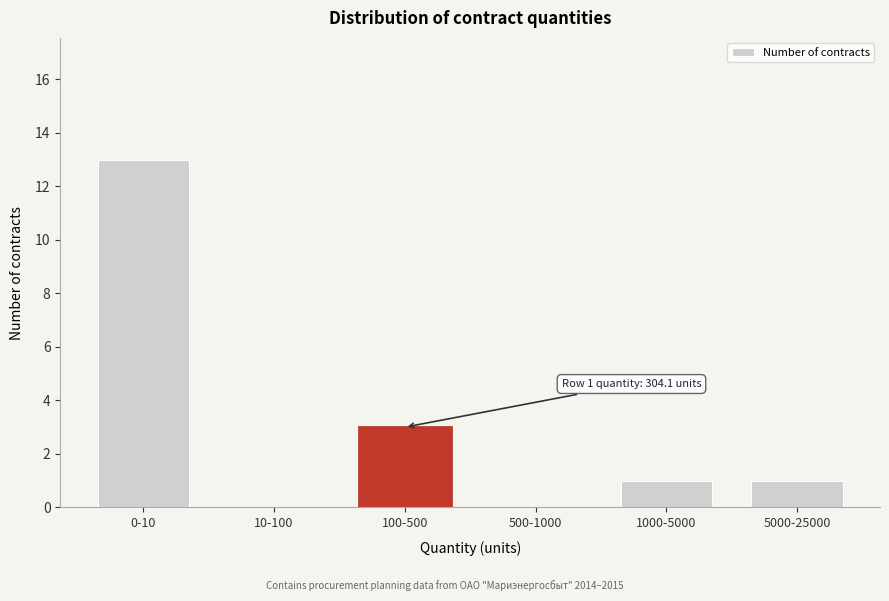

Reading left to right, transcribe all the data shown in this chart.

0-10=13	10-100=0	100-500=3	500-1000=0	1000-5000=1	5000-25000=1